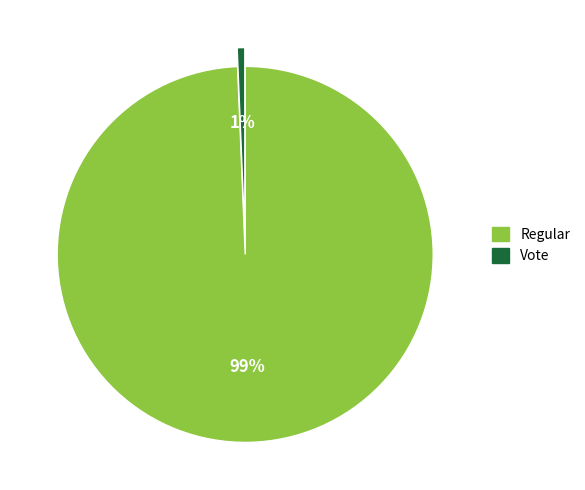

How many segments does this pie chart have?

2